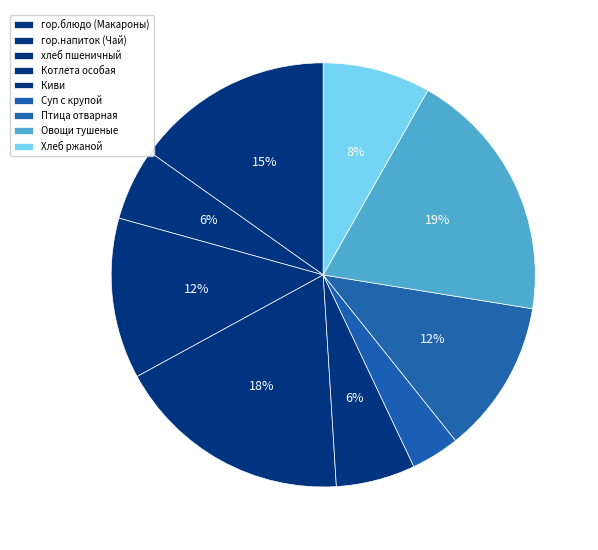

Is there a majority slice in this chart?

No